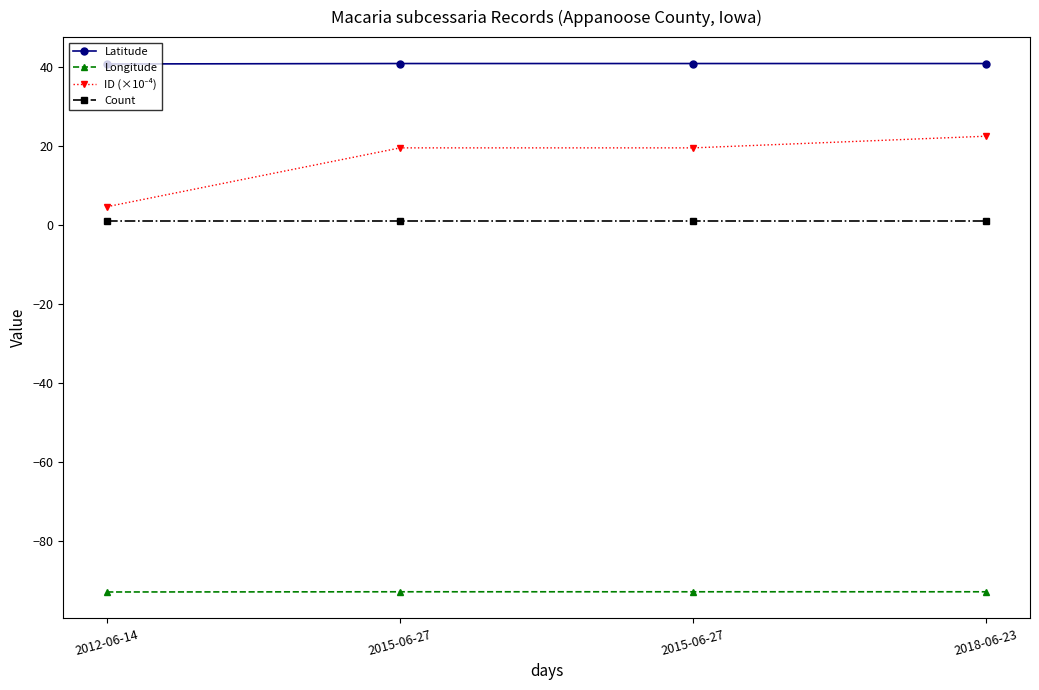

What is the sum of all Longitude values?

-371.0